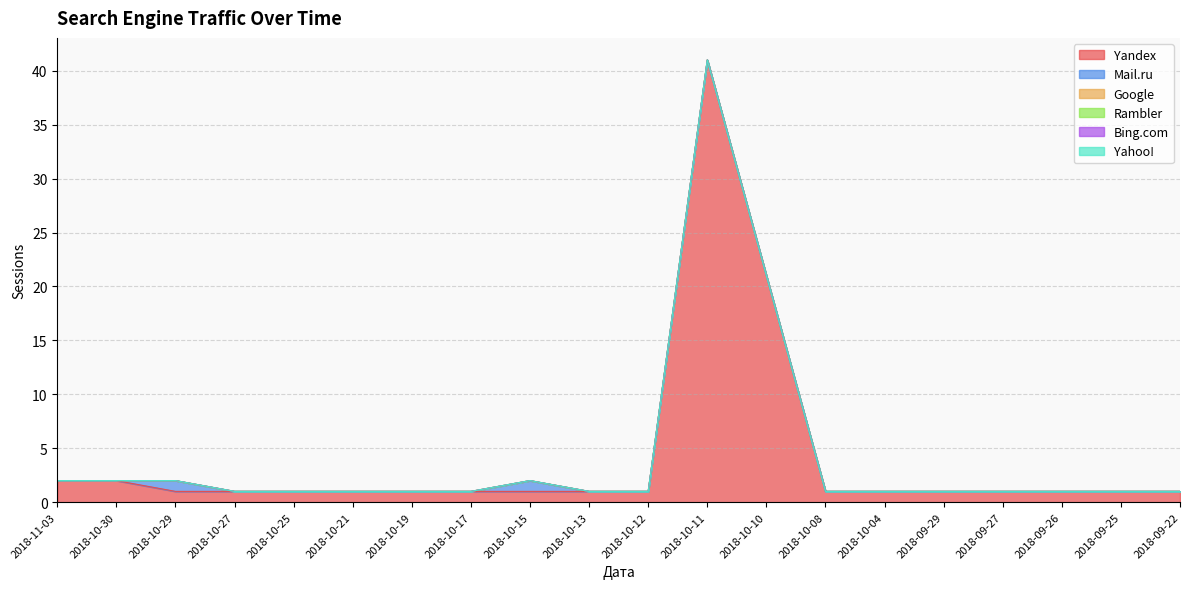

At how many categories does at least one series exceed 39?

1